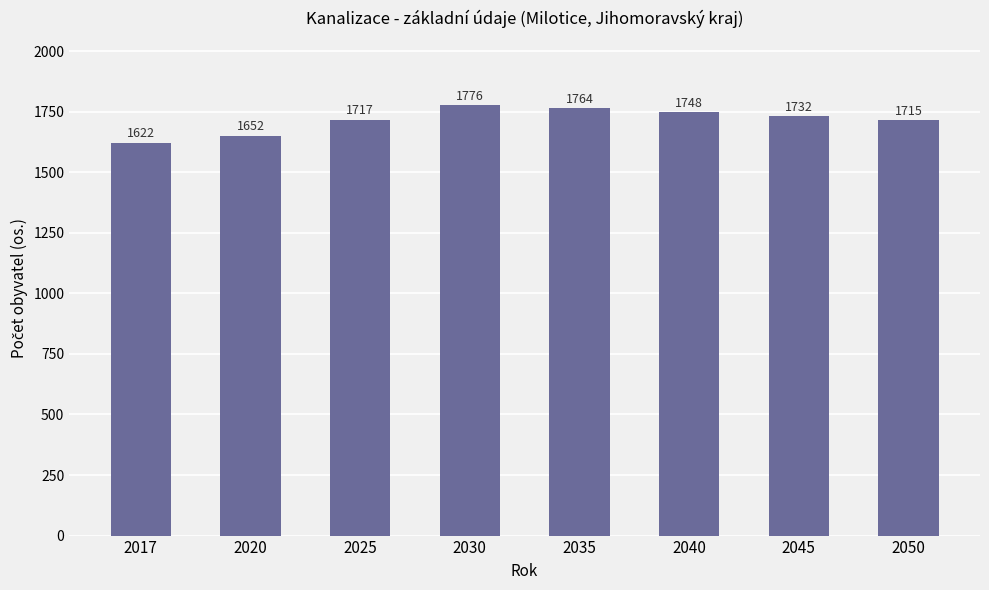

What is the greatest value displayed?

1776